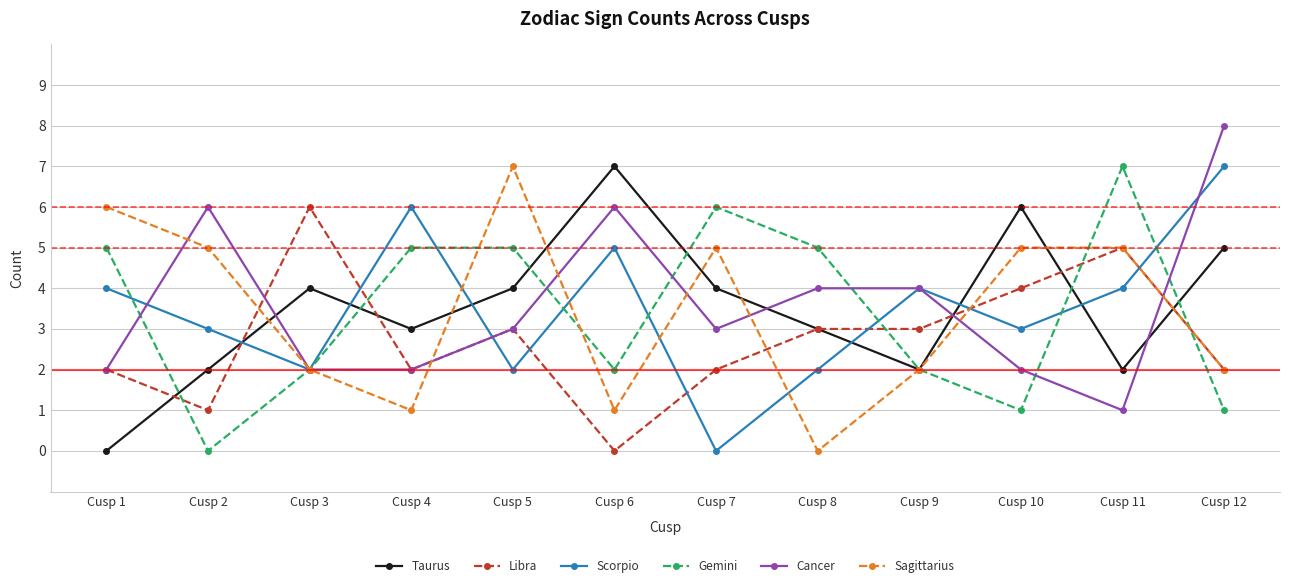

What is the sum of the Libra values at Cusp 3 and Cusp 7?

8